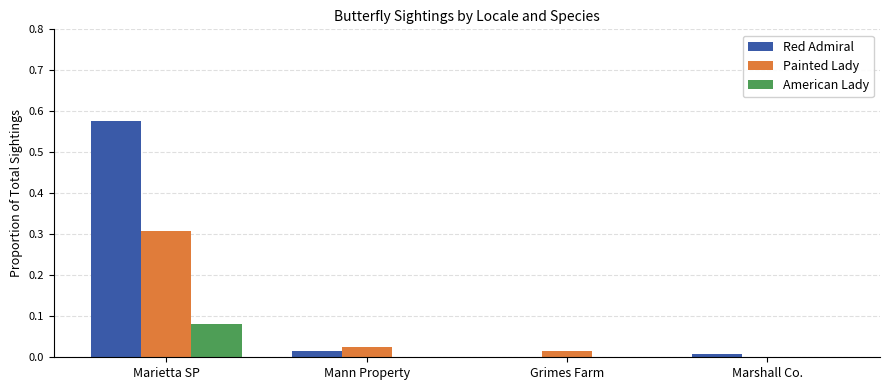

What are all the series names shown in the legend?

Red Admiral, Painted Lady, American Lady